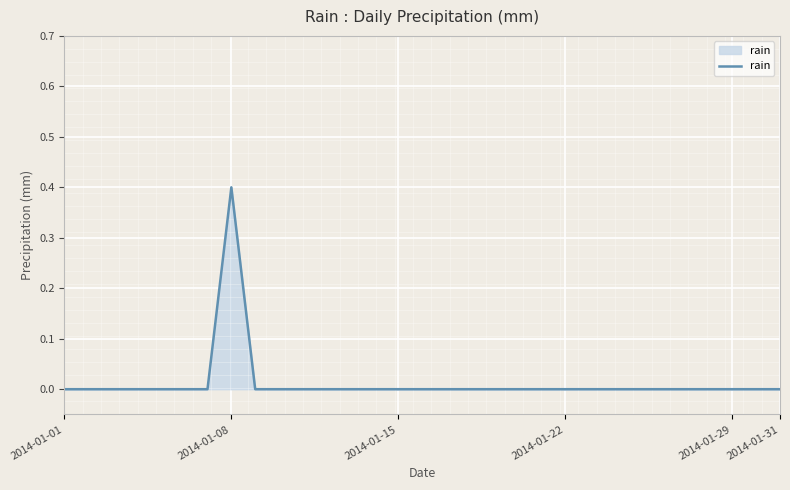

What is the difference between the maximum and minimum values?

0.4